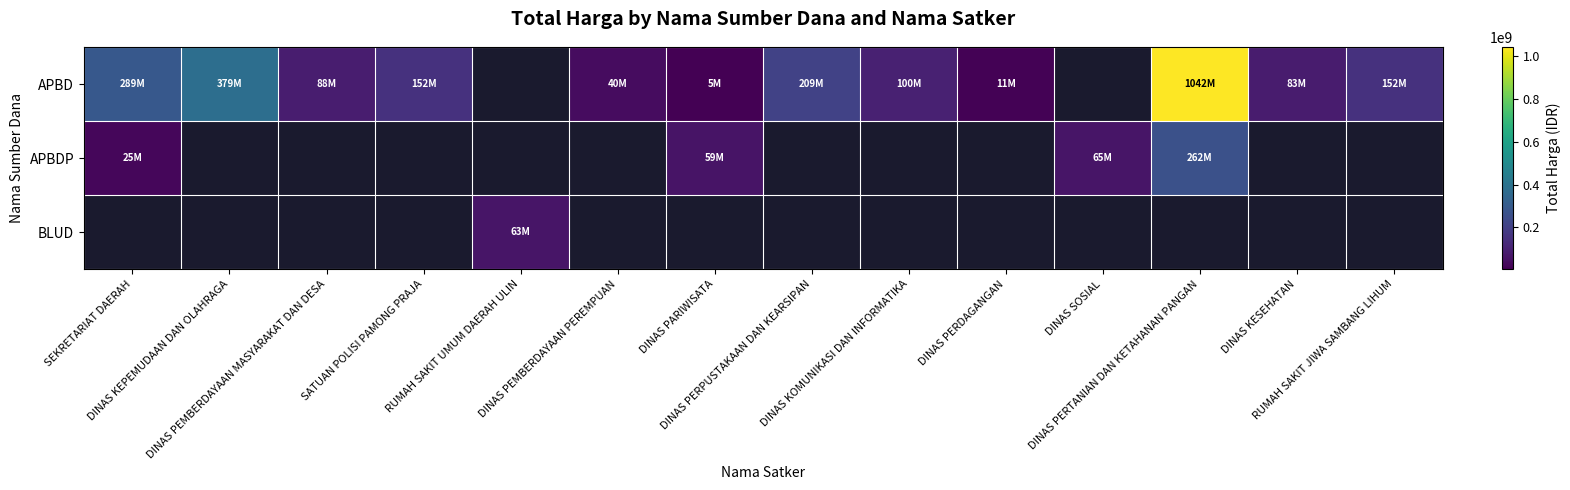

Read the APBDP value at SEKRETARIAT DAERAH.

25200000.0